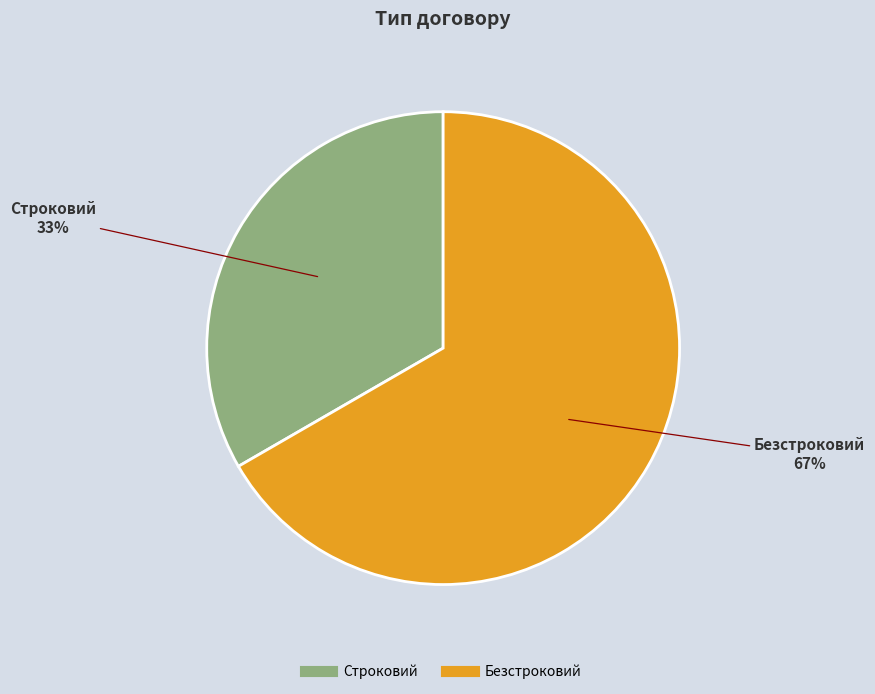

Is there a majority slice in this chart?

Yes